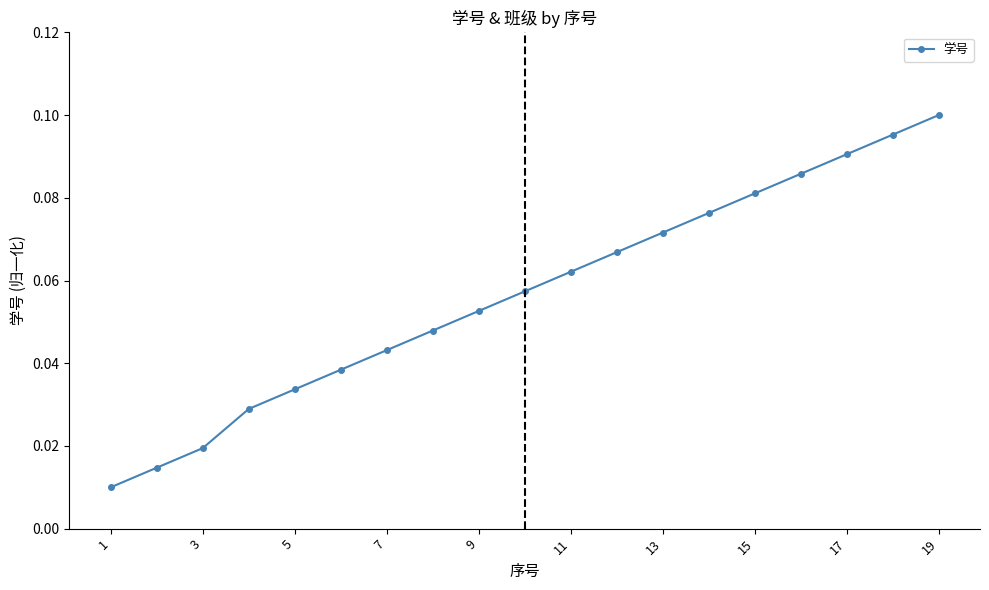

True or false: the data has more than 1 interior local peaks.

False